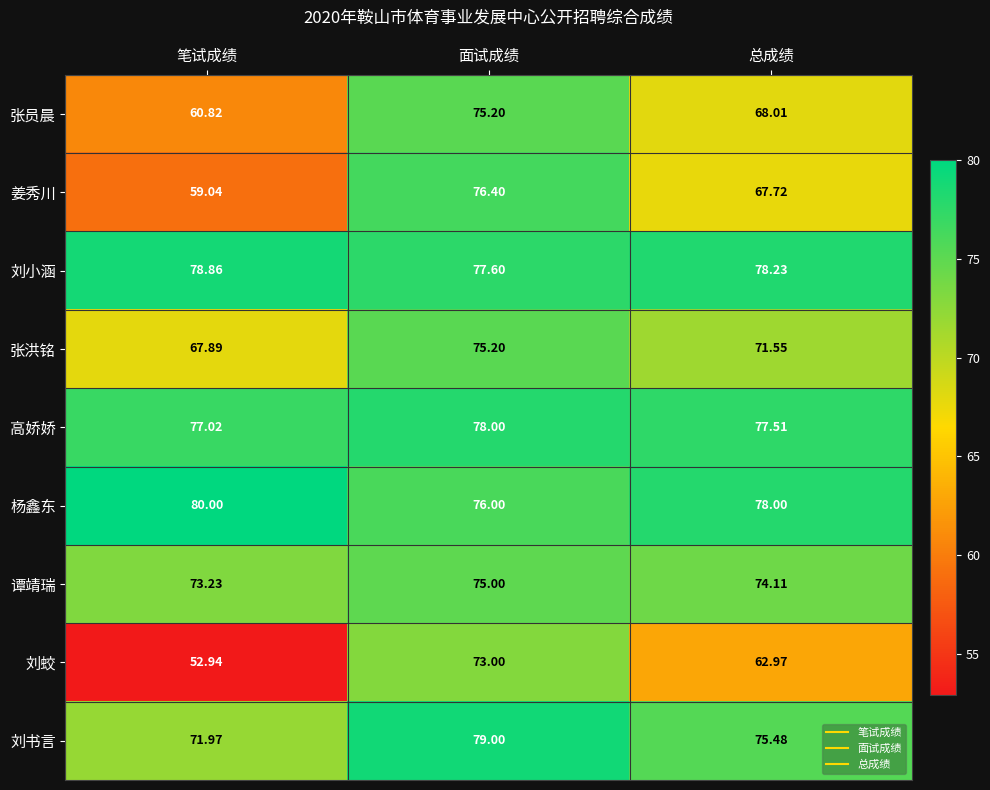

At which label is 高娇娇 closest to 77?

笔试成绩